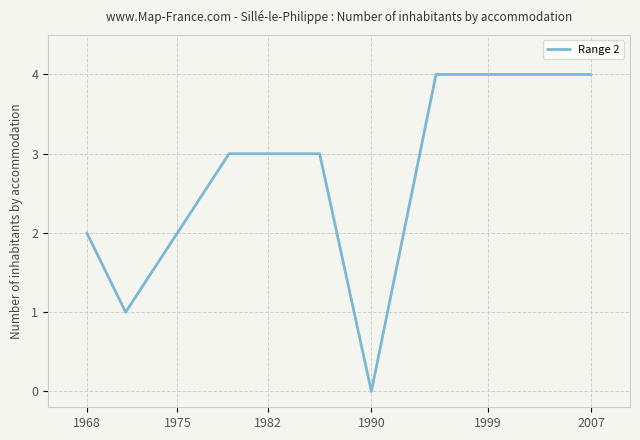

What is the greatest value displayed?

4